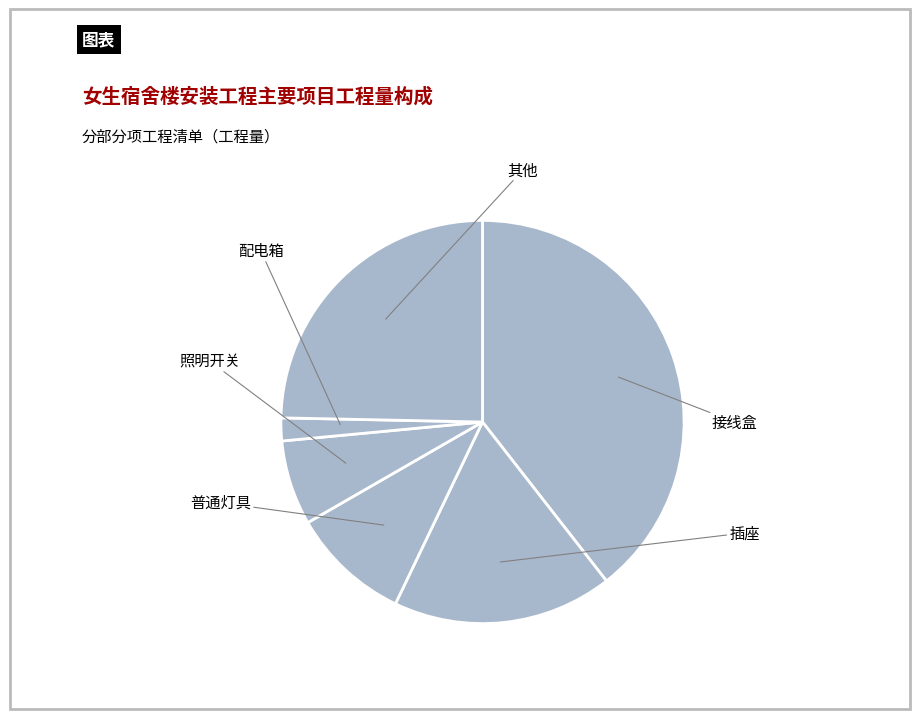

What percentage is NOT represented by 普通灯具?

90.4%